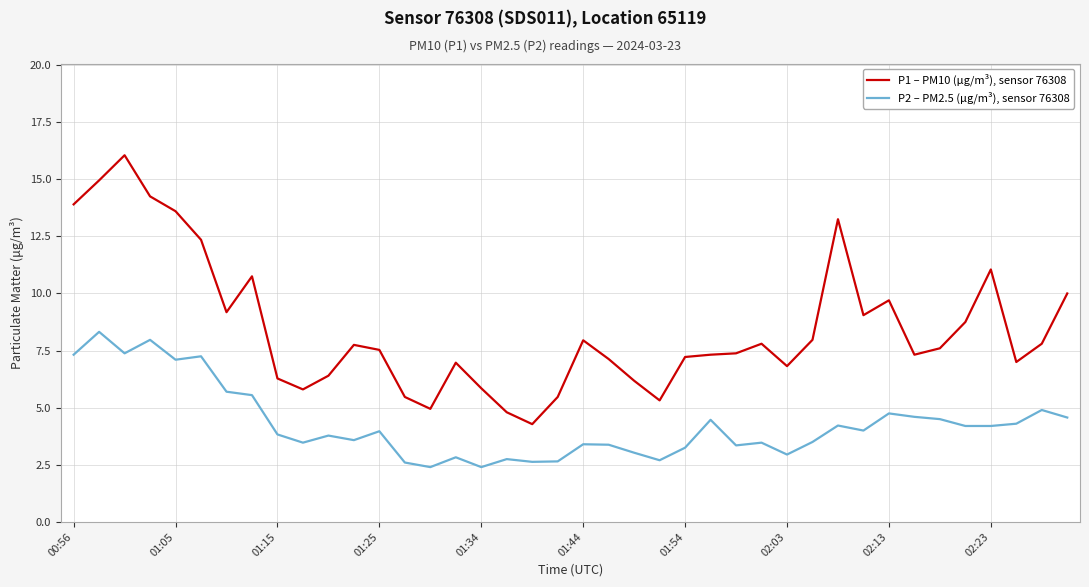

True or false: P1 – PM10 (μg/m³), sensor 76308 and P2 – PM2.5 (μg/m³), sensor 76308 cross at least once.

False